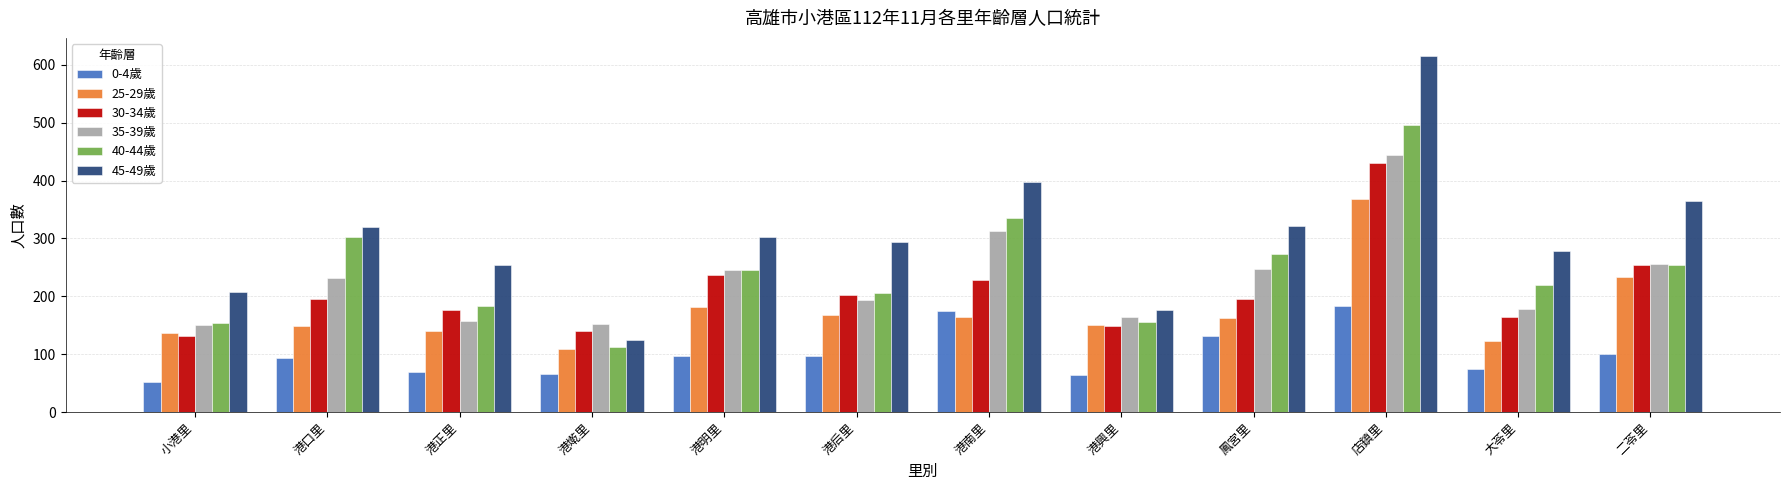

How many data points does each series have?

12